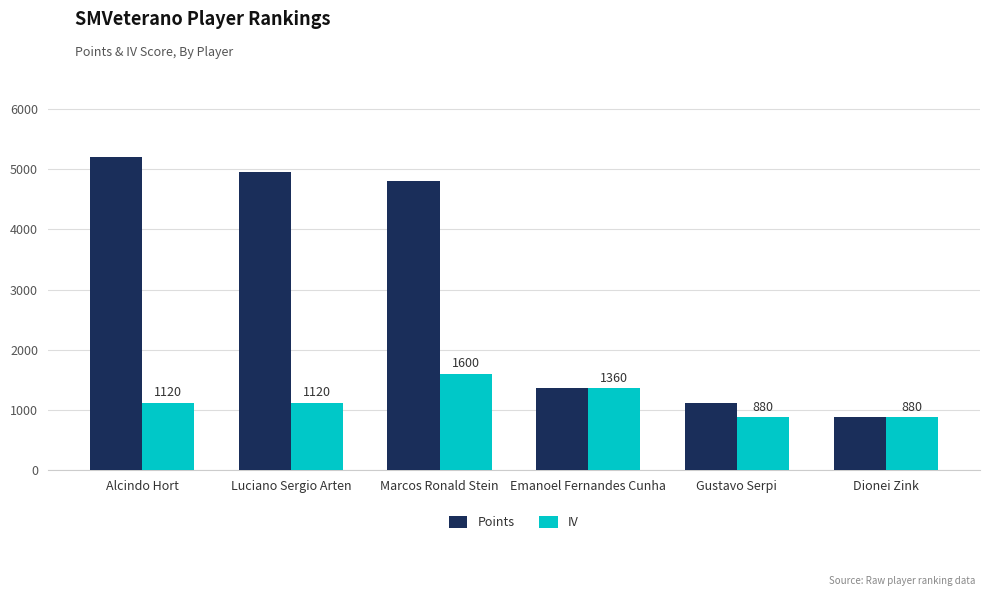

Which series has the largest total across all categories?

Points